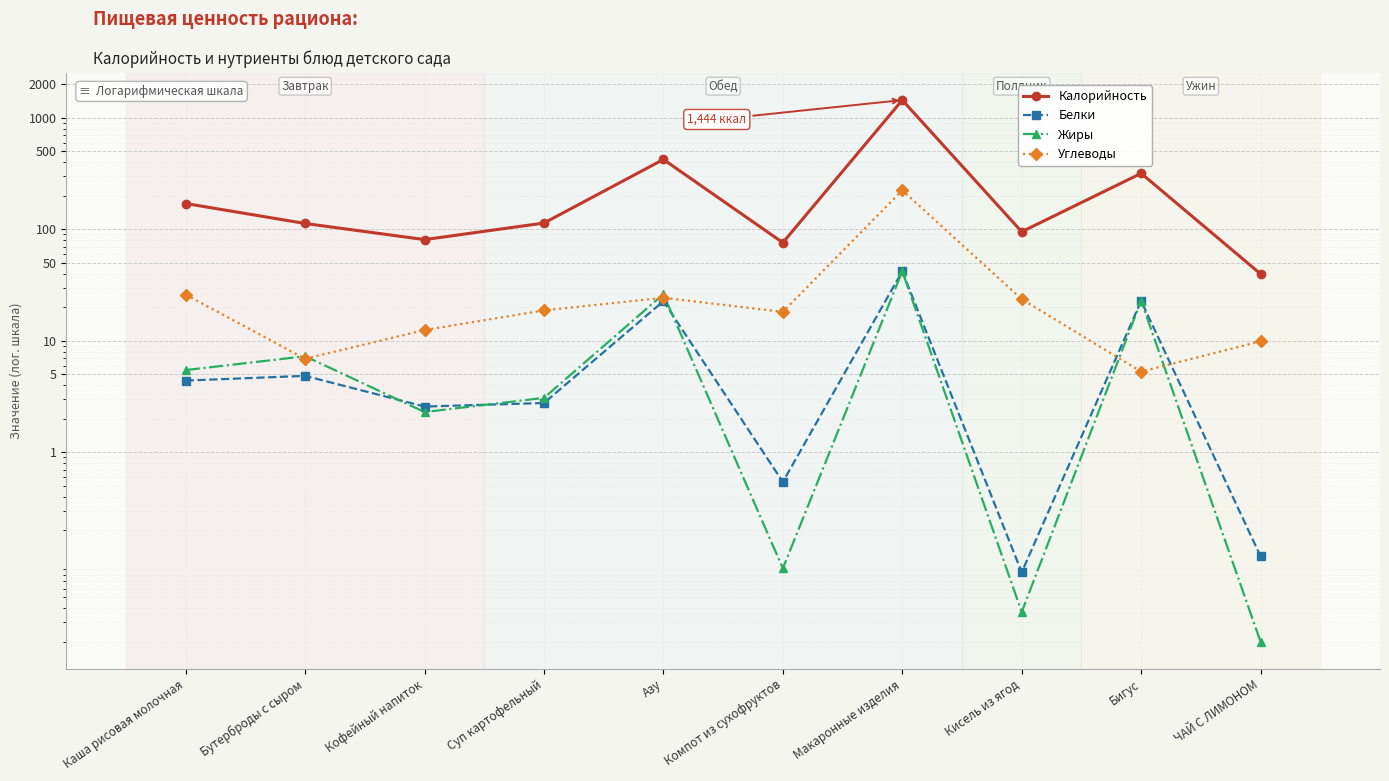

At which category does Углеводы reach its first local valley?

Бутерброды с сыром